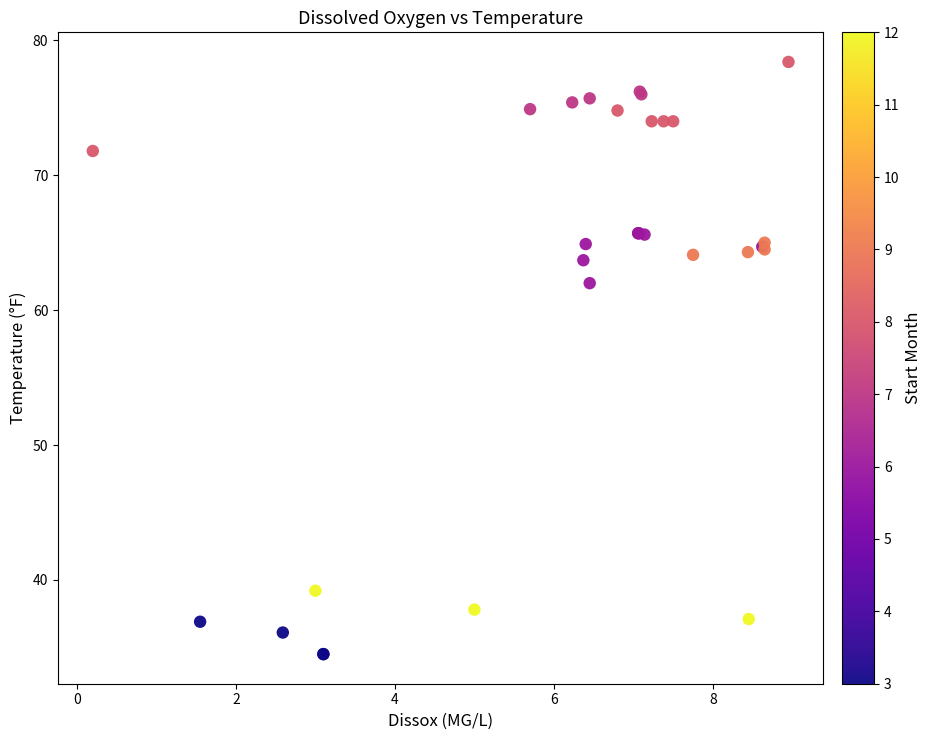

What Y value in the scatter plot is closest to 56?

62.0